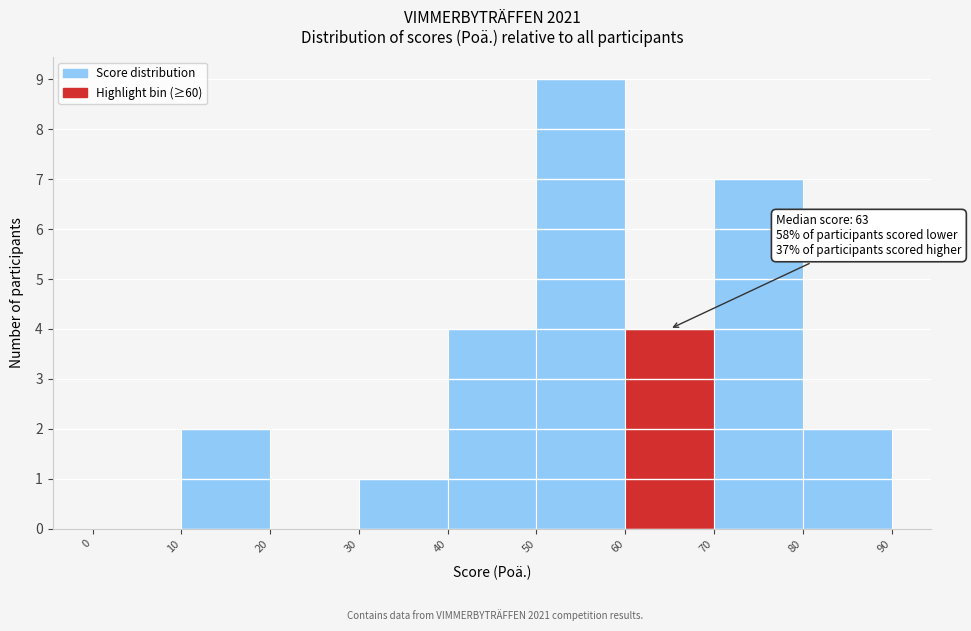

Over which range of the x-axis is the bar tallest?

50 to 60